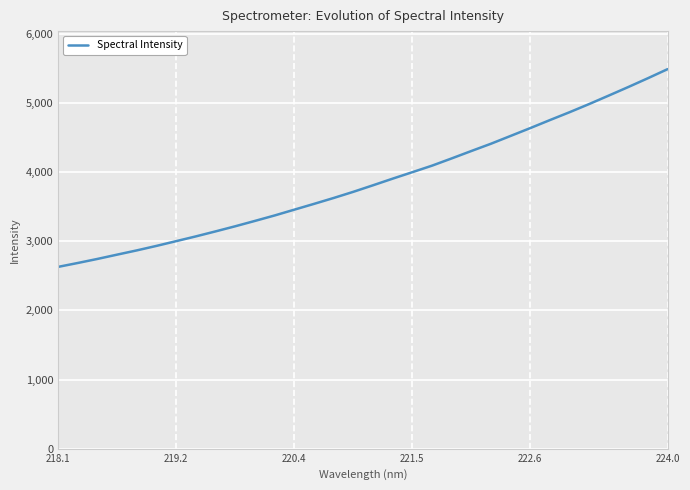

True or false: there are more than 2 points higher than both neighbors.

False